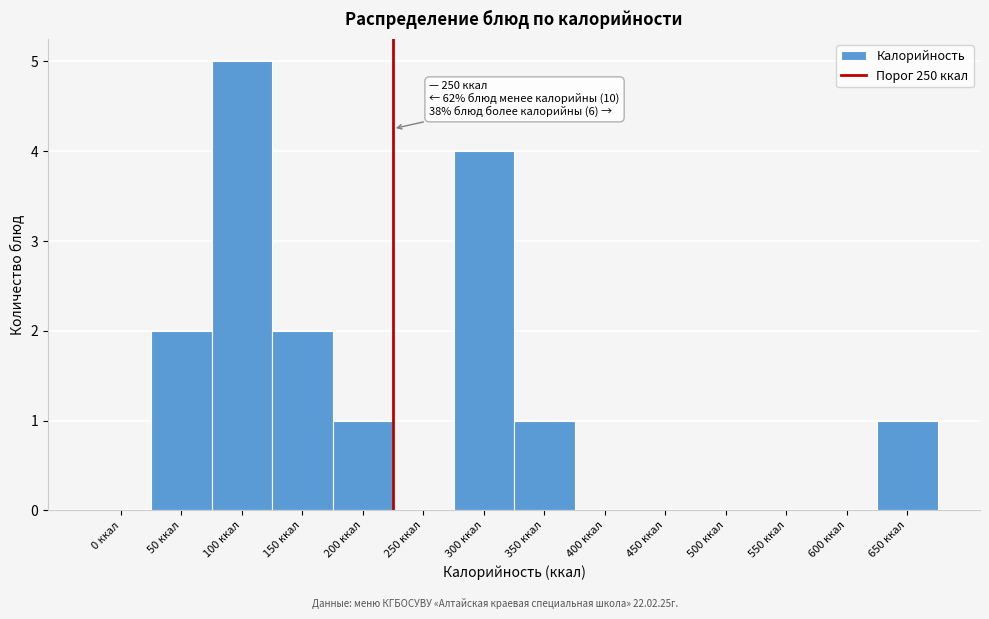

Reading left to right, extract all data points from this chart.

0 ккал=0	50 ккал=2	100 ккал=5	150 ккал=2	200 ккал=1	250 ккал=0	300 ккал=4	350 ккал=1	400 ккал=0	450 ккал=0	500 ккал=0	550 ккал=0	600 ккал=0	650 ккал=1